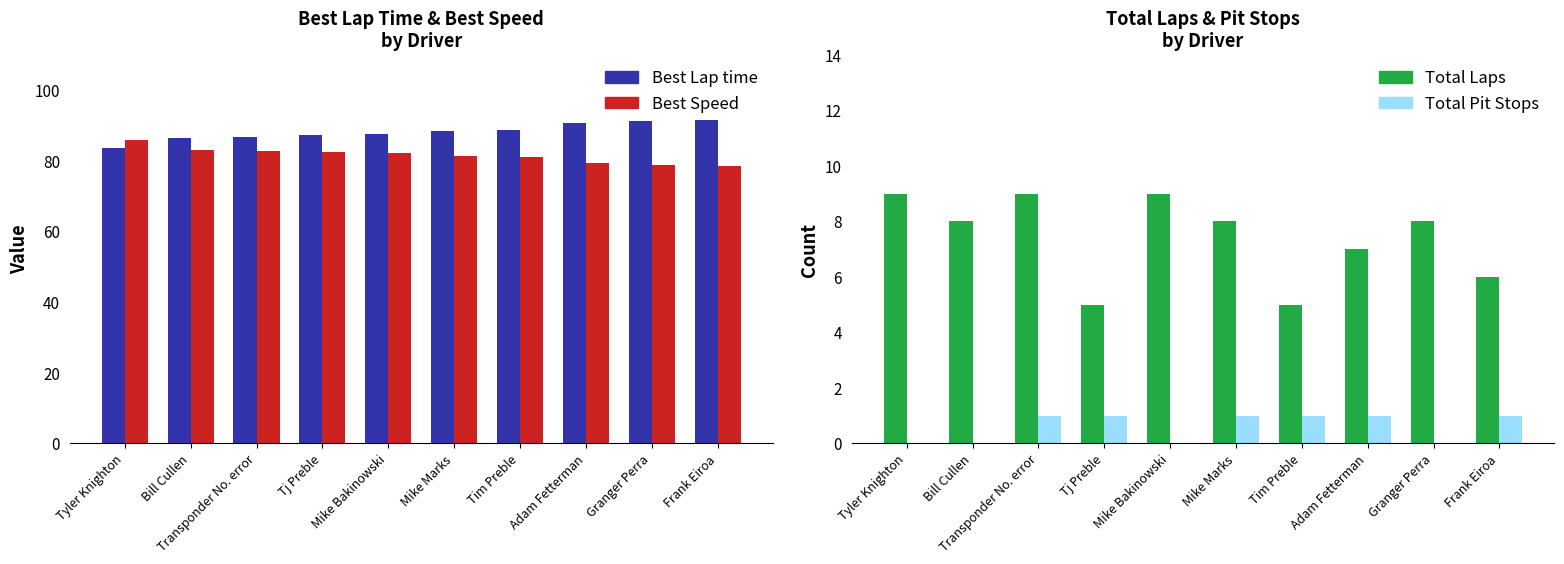

How many distinct data groups are displayed?

4